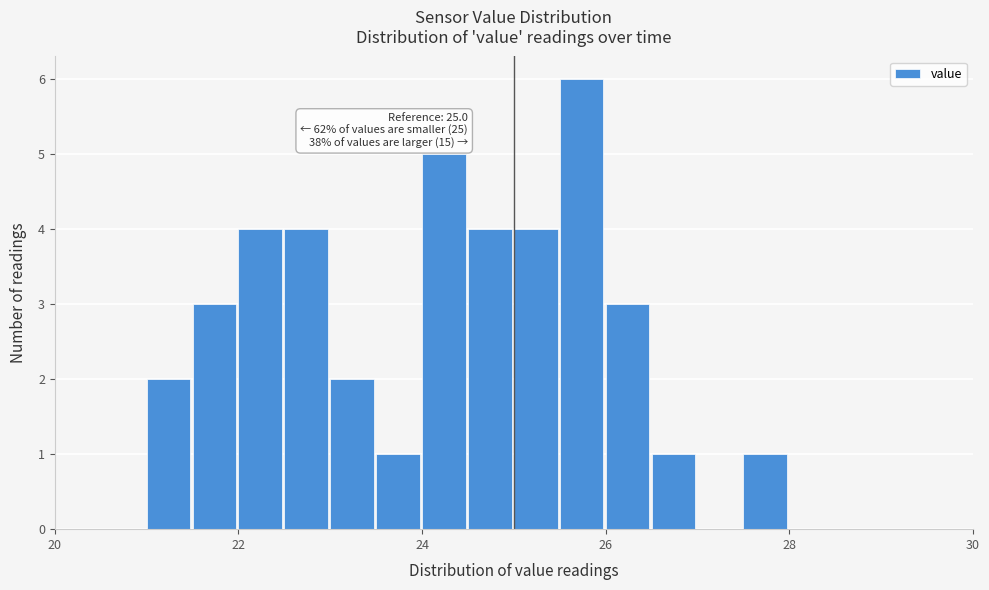

Around what value on the x-axis is the tallest bar? Give the approximate position of its centre, as read against the axis.

25.8